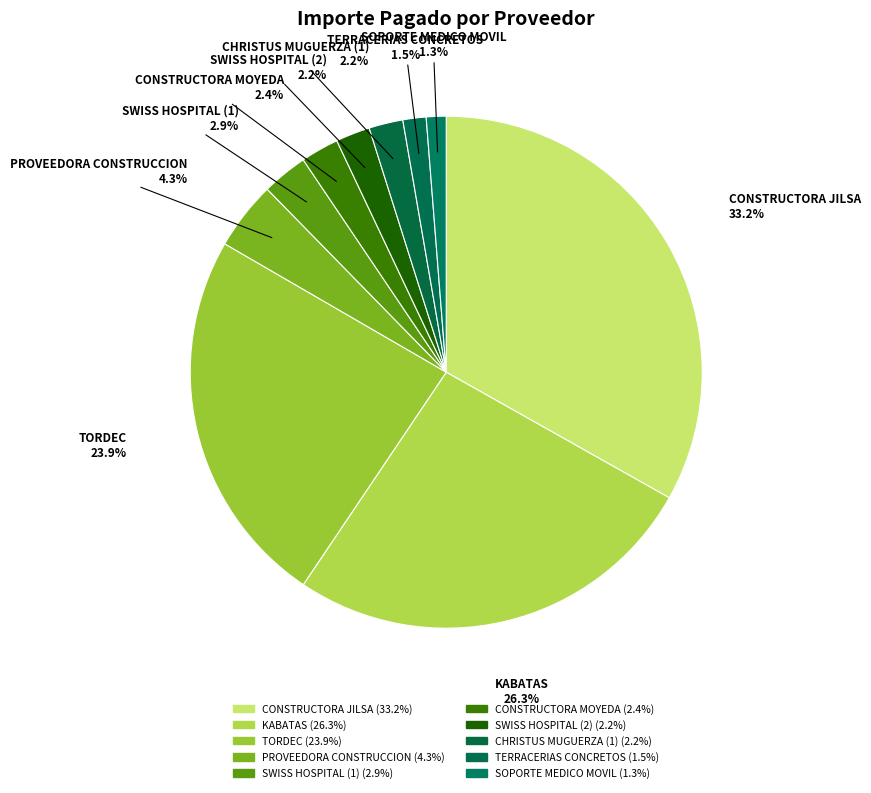

How many slices are in this pie chart?

10